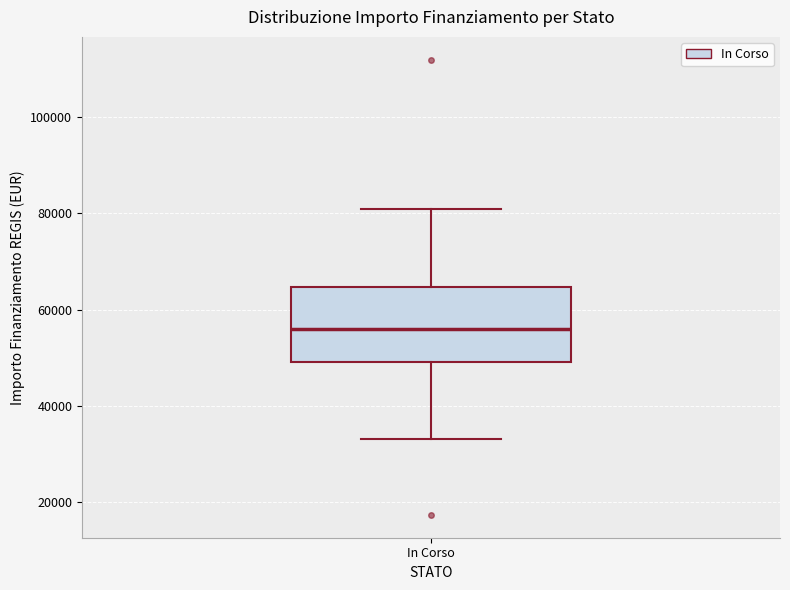

Where is the upper edge of the box for In Corso on the y-axis? The values are not printed on the chart, so give them approximately, as read against the axis.

64000